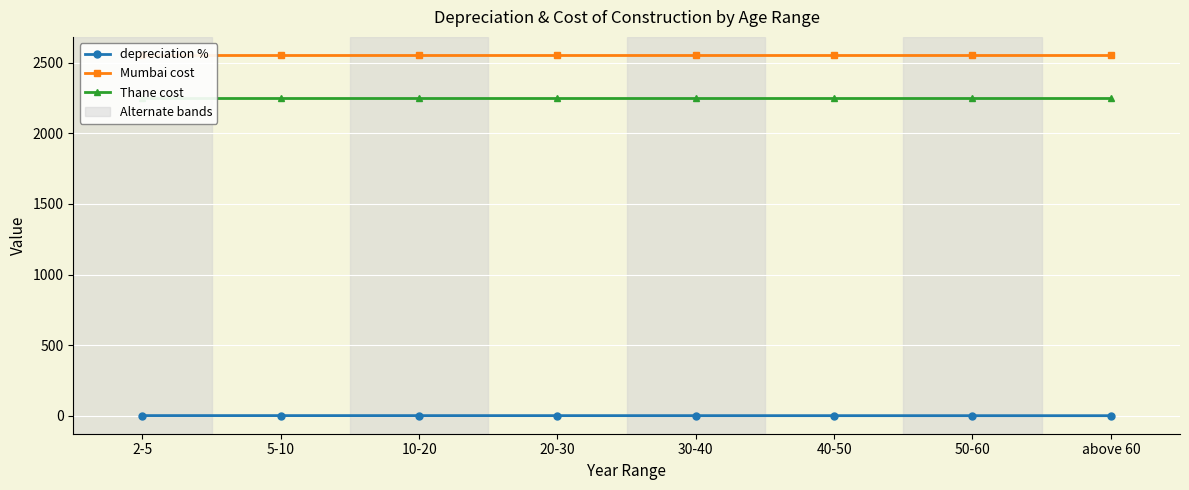

True or false: Mumbai cost has a value of 3337.6 at 20-30.

False